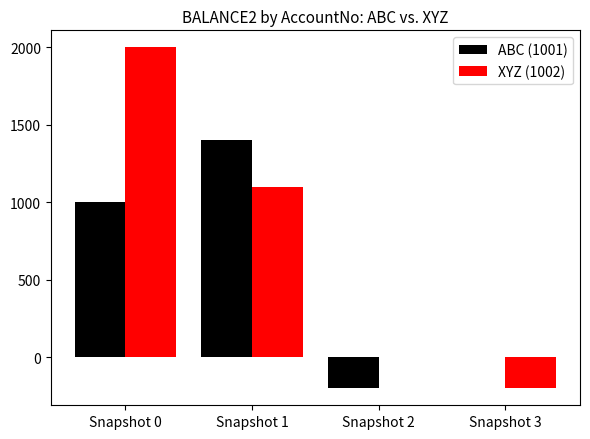

Reading left to right, transcribe all the data shown in this chart.

ABC (1001): 1000	1400	-200	0
XYZ (1002): 2000	1100	0	-200